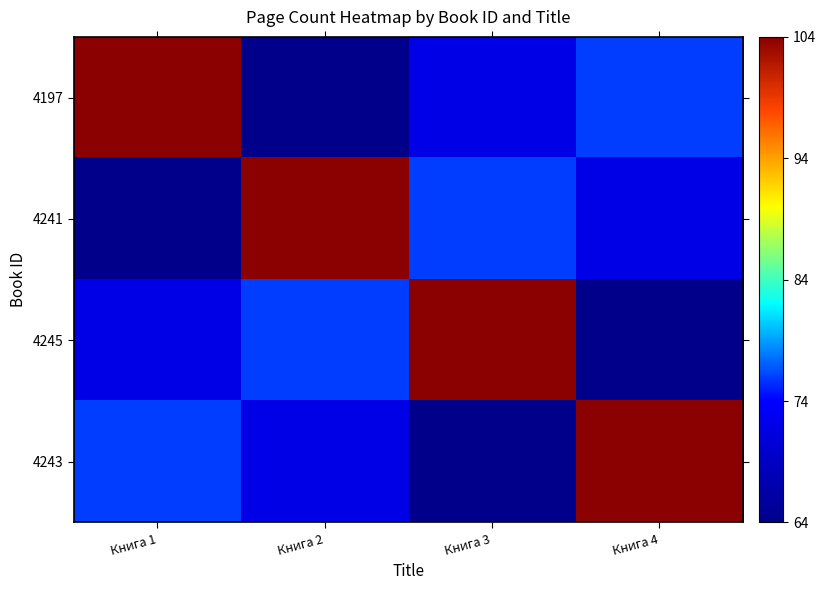

How many data points does each series have?

4